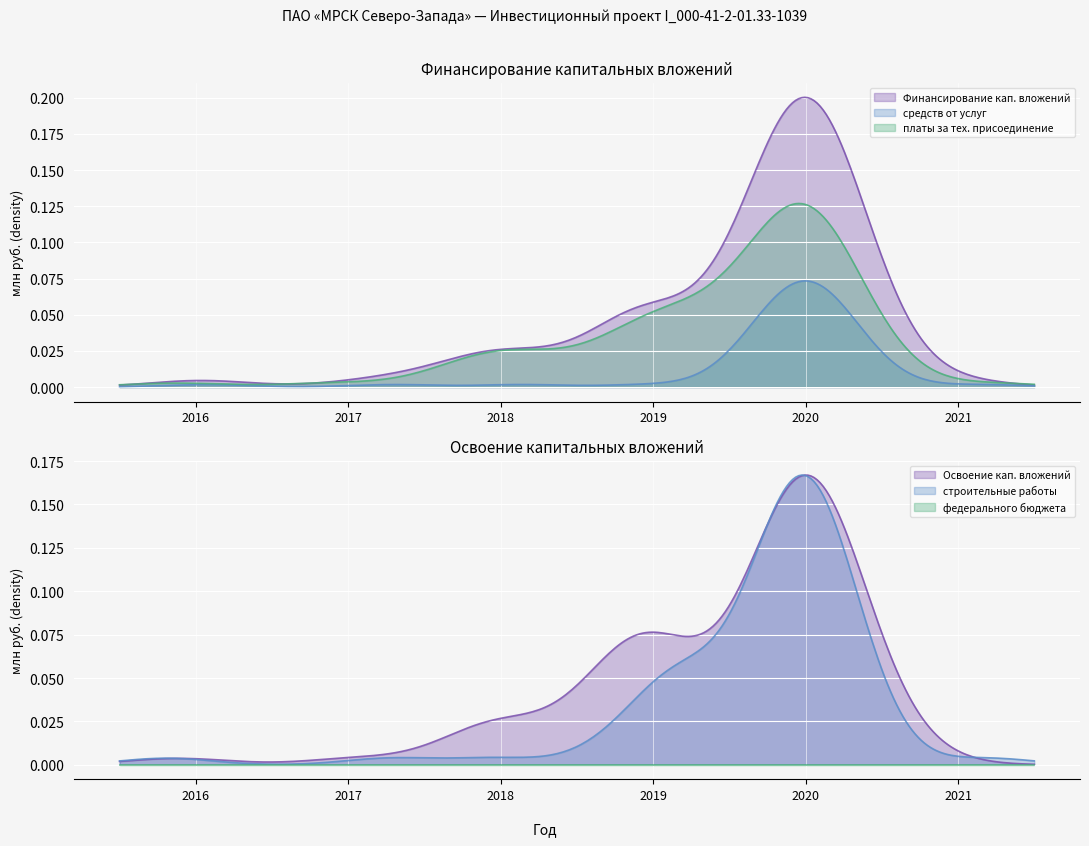

List the series in order of their peak value, highest first.

Финансирование кап. вложений, Освоение кап. вложений, строительные работы, платы за тех. присоединение, средств от услуг, федерального бюджета